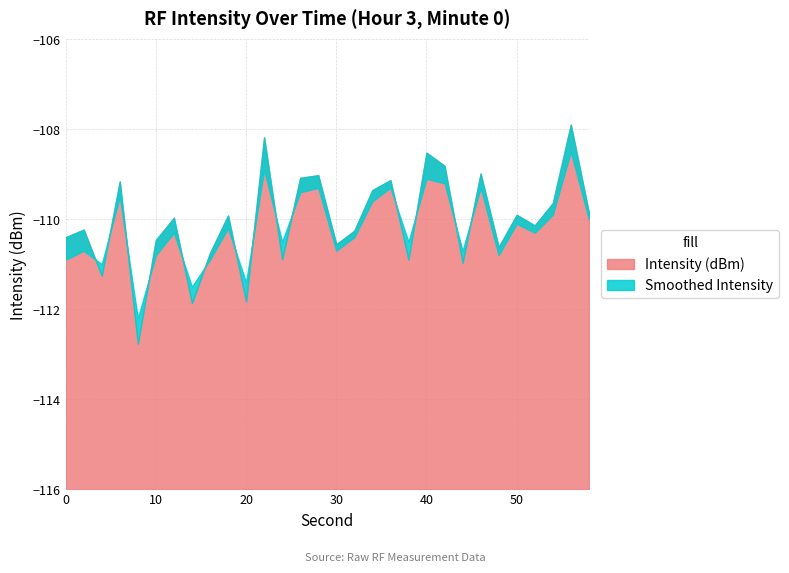

The value of Intensity (dBm) at 44 is -111.0. True or false?

True